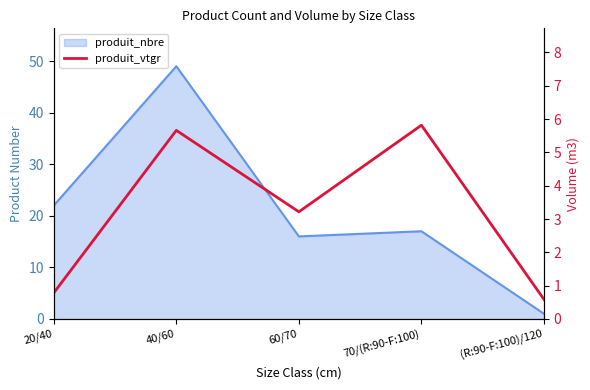

True or false: the data shows 0.6 at (R:90-F:100)/120.

True